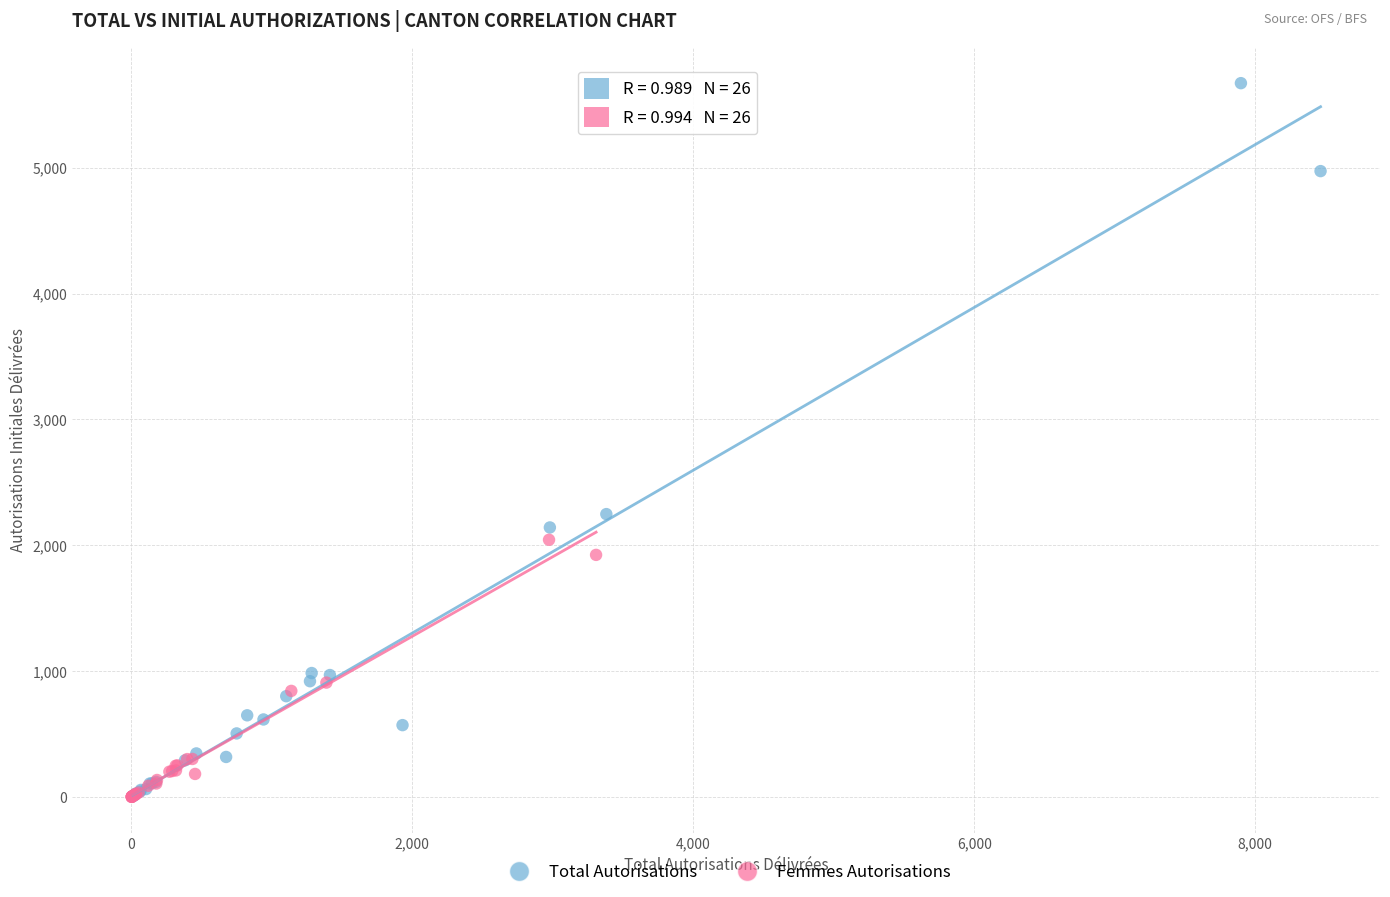

Which series has the largest Y range (max minus min)?

Total Autorisations